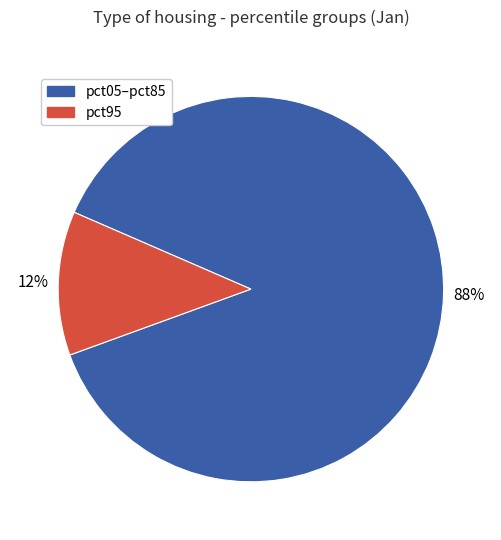

Is there any slice that represents more than half of the pie?

Yes